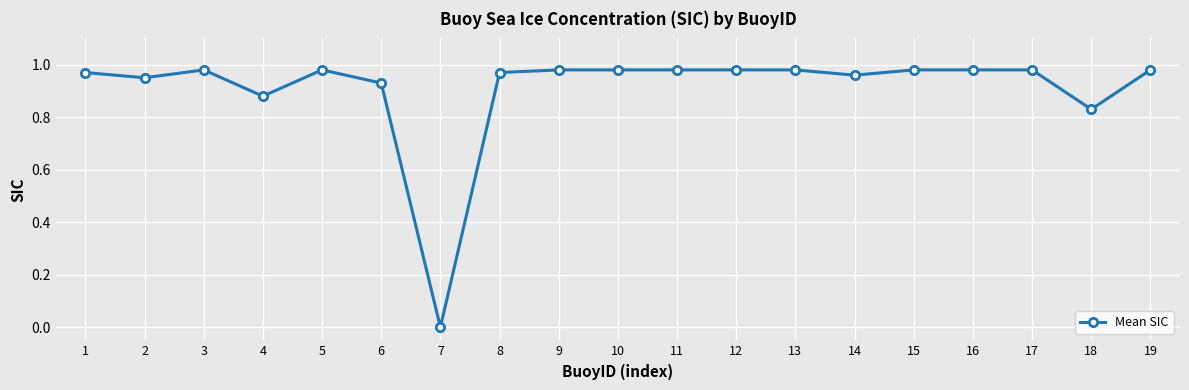

Which has a higher value, 16 or 18?

16